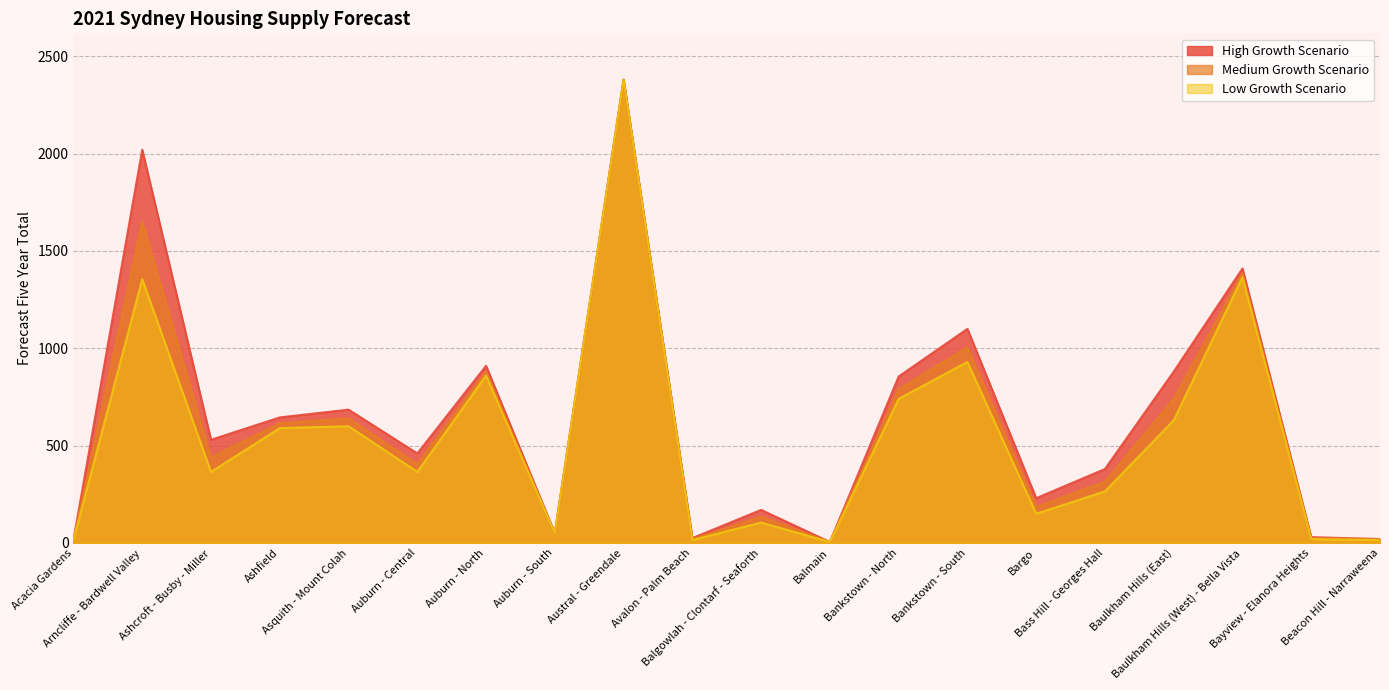

Which series has the largest total across all categories?

High Growth Scenario